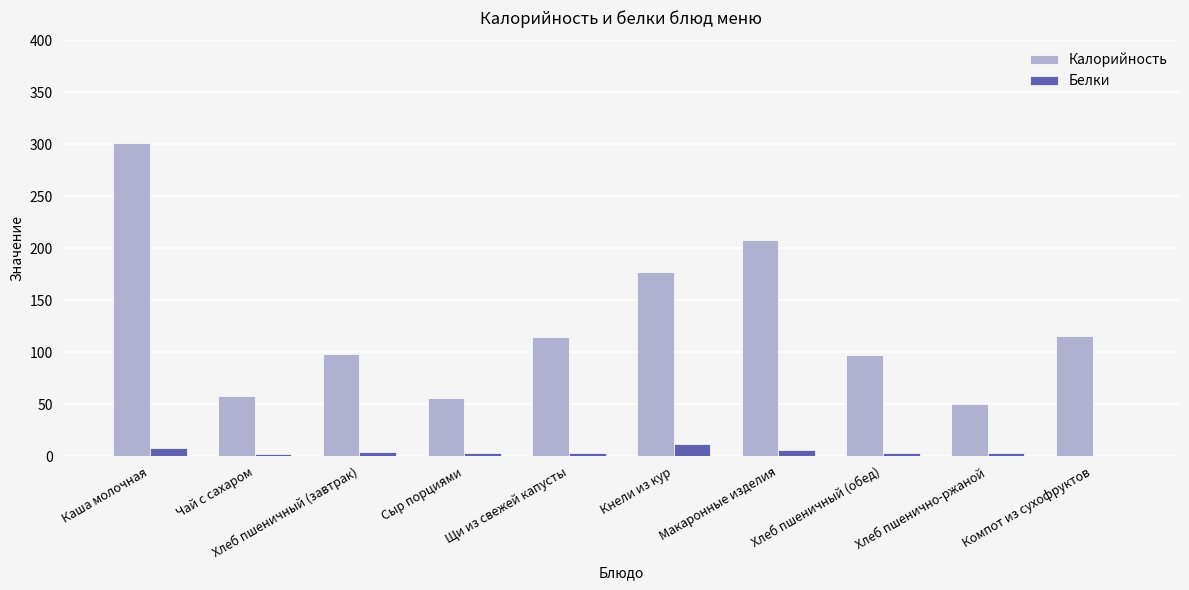

Which label corresponds to the largest value in the chart?

Каша молочная